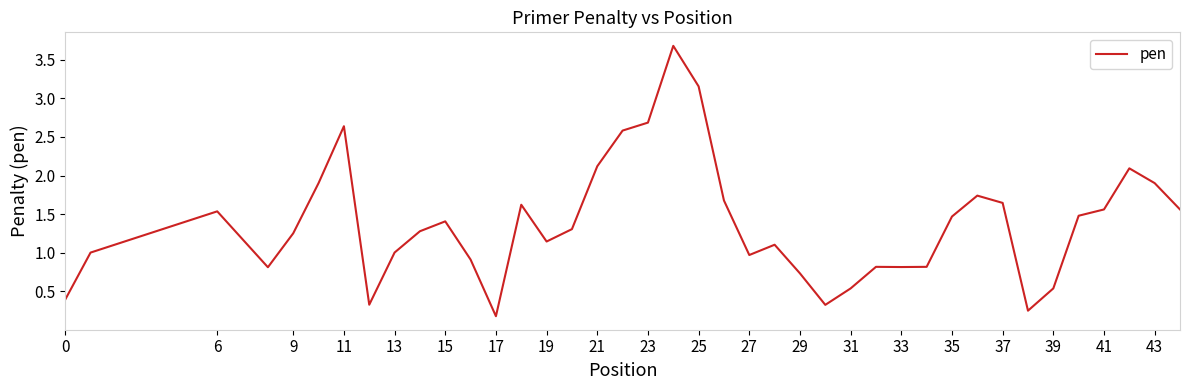

What is the difference between the maximum and minimum values?

3.5